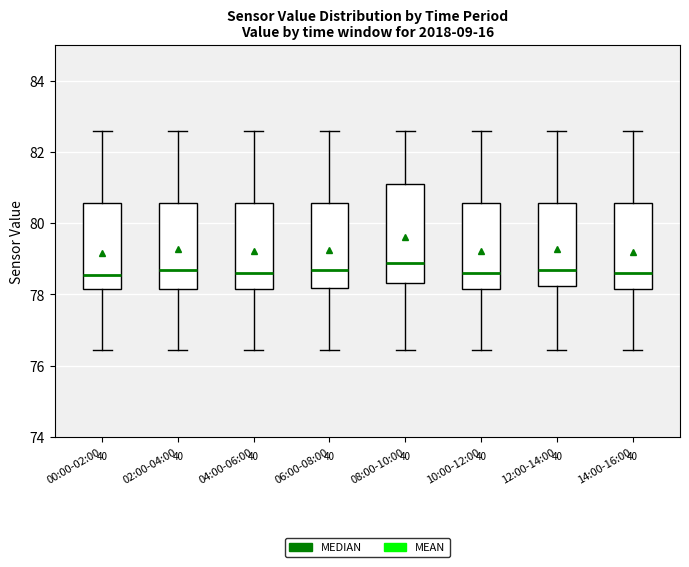

Where is the lower edge of the box for 00:00-02:00 on the y-axis? The values are not printed on the chart, so give them approximately, as read against the axis.

78.2